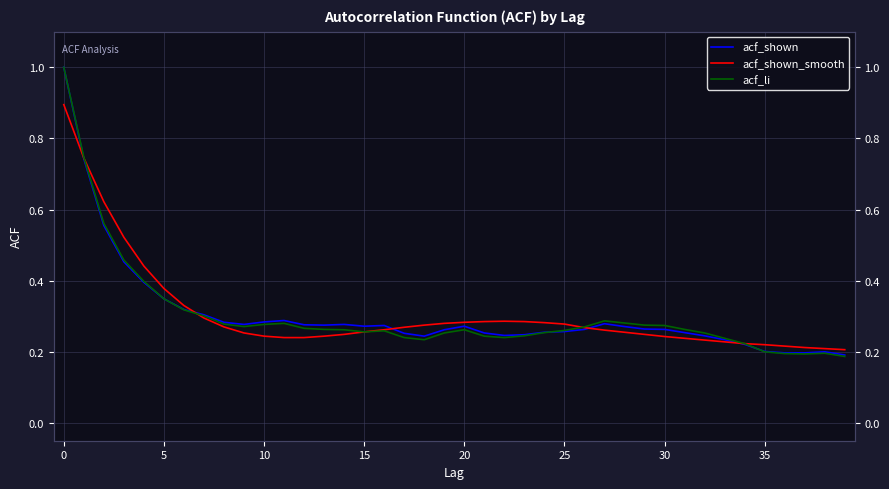

Where is acf_shown_smooth nearest to the value 0?

39